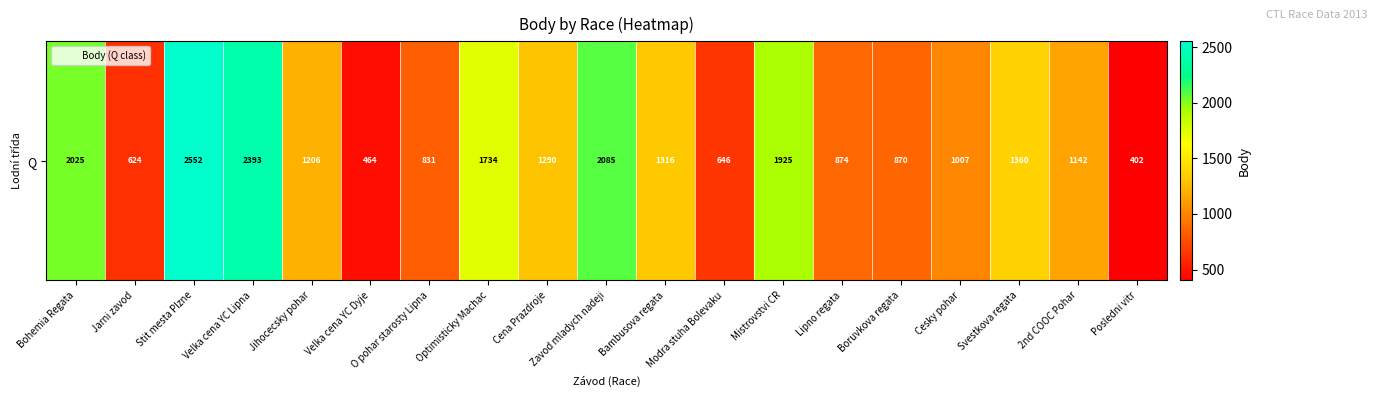

Is it true that the value at 2nd COOC Pohar is 2028?

False